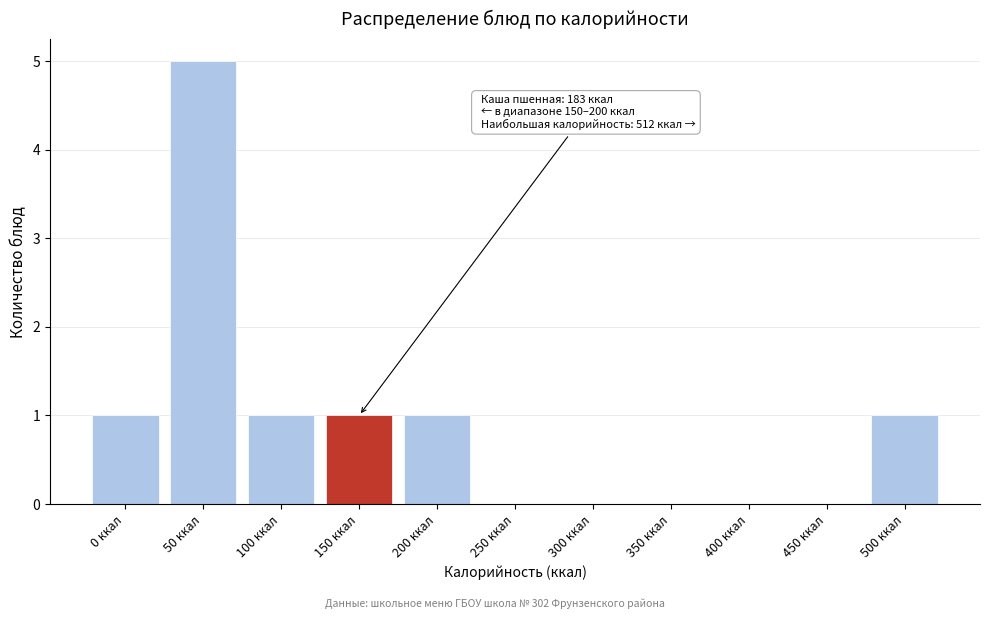

Reading right to left, transcribe all the data shown in this chart.

500 ккал=1	450 ккал=0	400 ккал=0	350 ккал=0	300 ккал=0	250 ккал=0	200 ккал=1	150 ккал=1	100 ккал=1	50 ккал=5	0 ккал=1